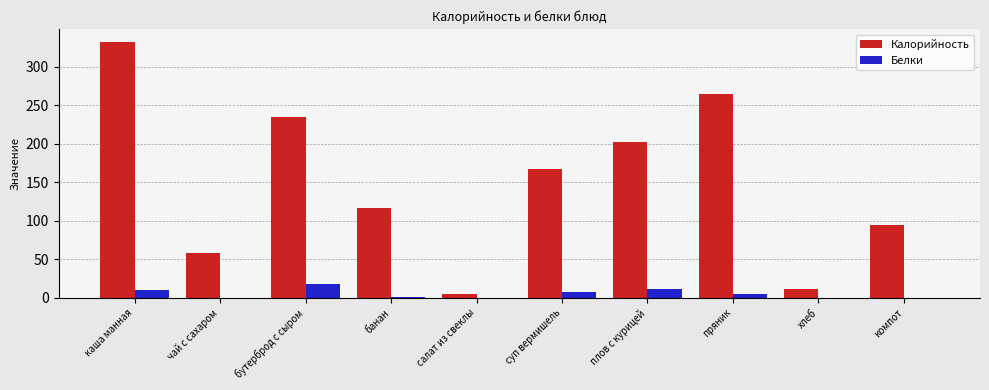

What is the sum of all Белки values?

54.0